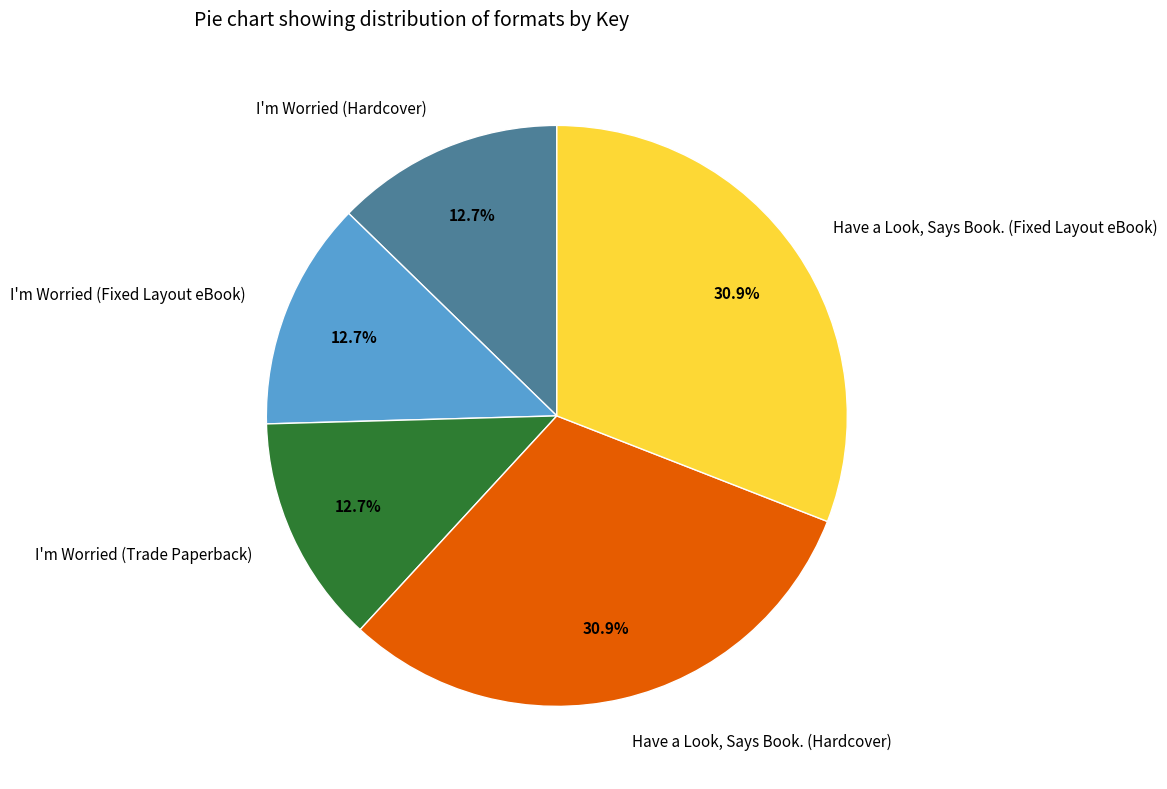

How many slices are in this pie chart?

5